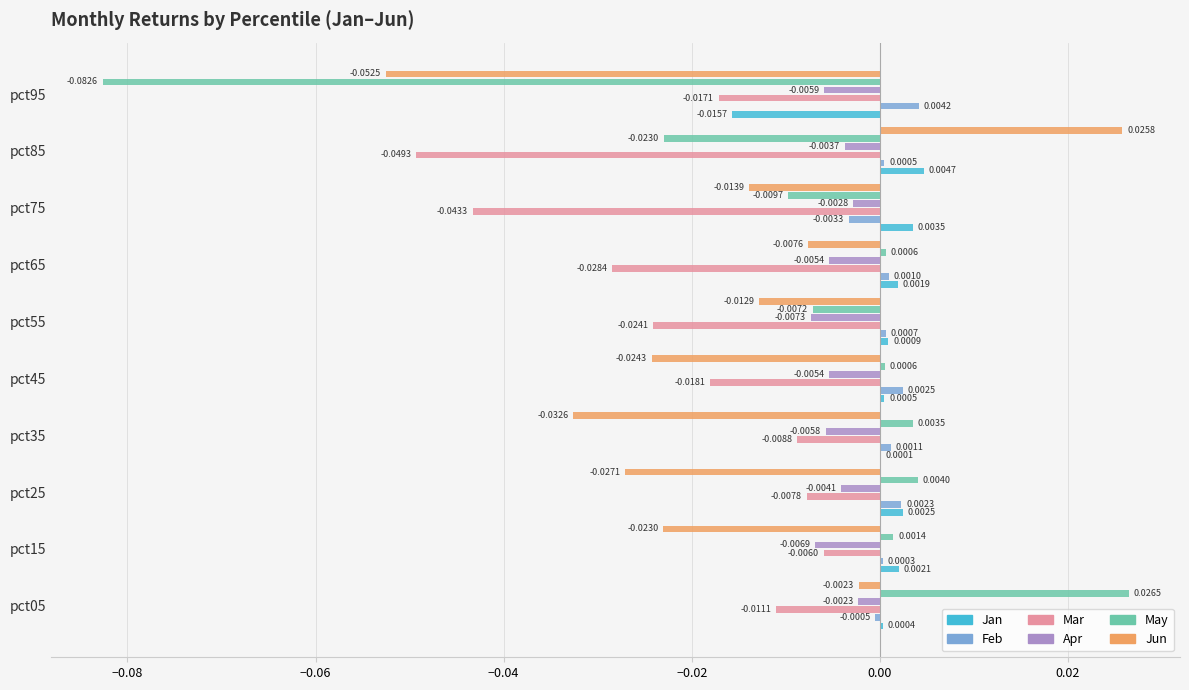

Is the value of Feb at pct85 greater than the value of Jan at pct95?

Yes